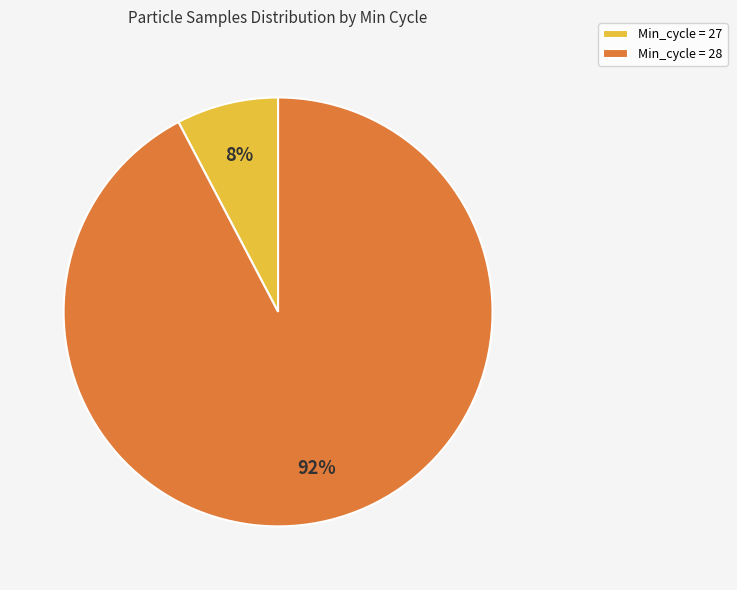

Rank the categories by value from highest to lowest.

Min_cycle = 28, Min_cycle = 27